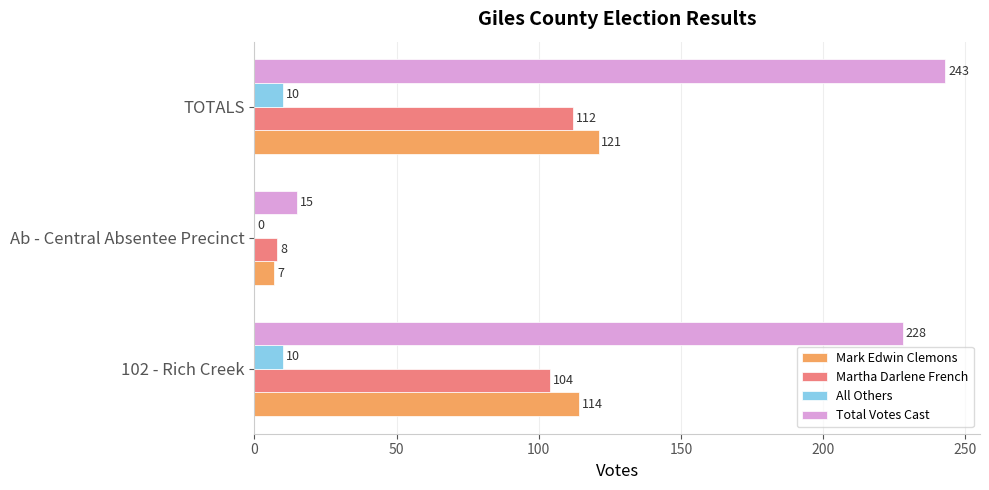

At which category is the sum across all series the highest?

TOTALS